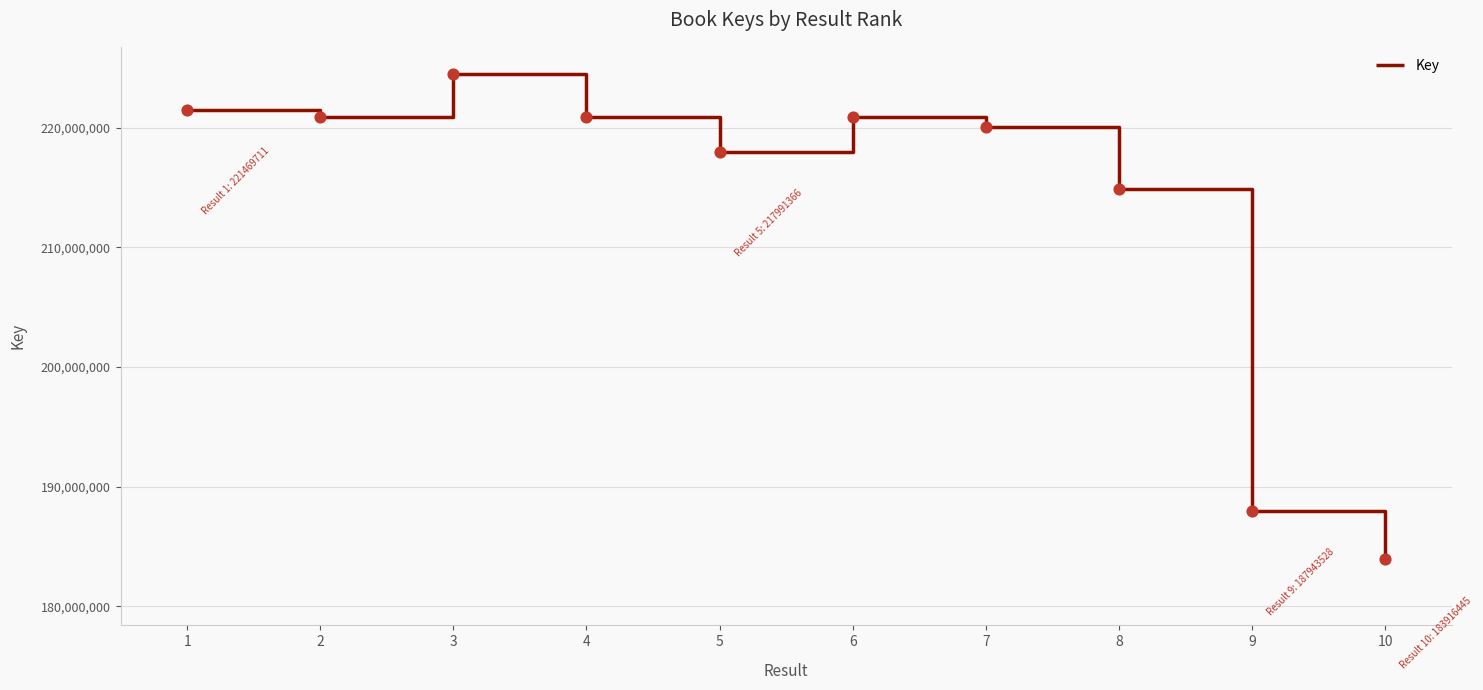

What is the change in value from 4 to 9?

-32976556